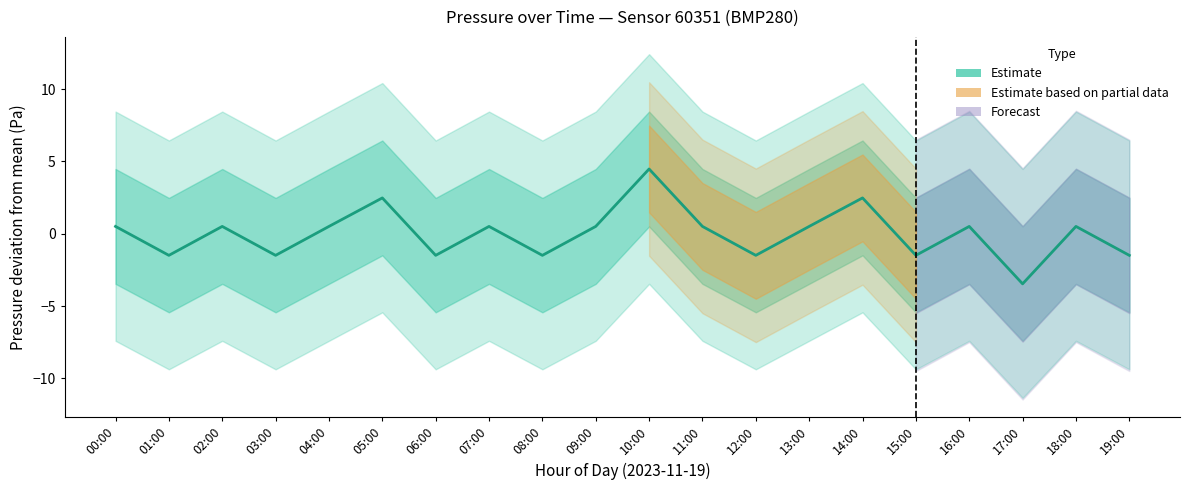

How many values are above zero?

12